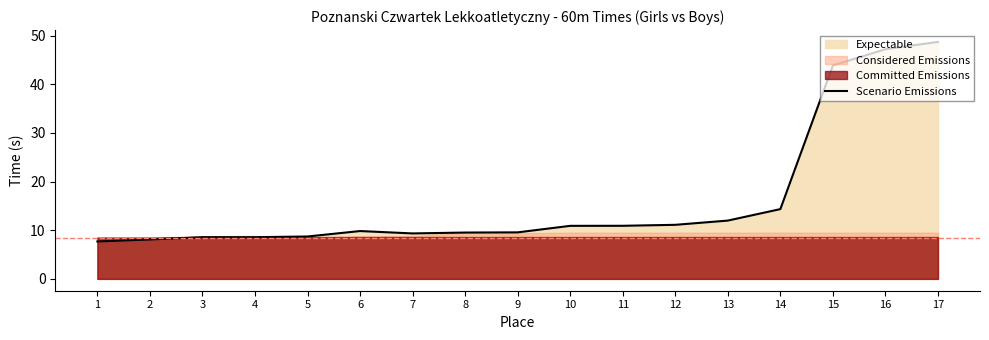

Approximately how many times larger is the value at 12 compared to 10?

1.0